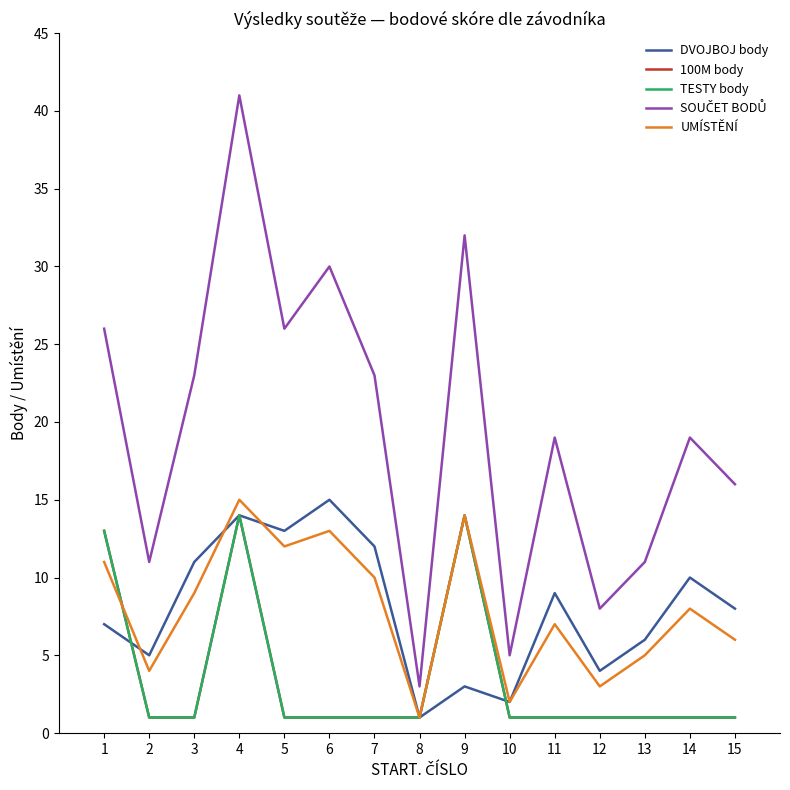

Does the chart have visible grid lines?

No